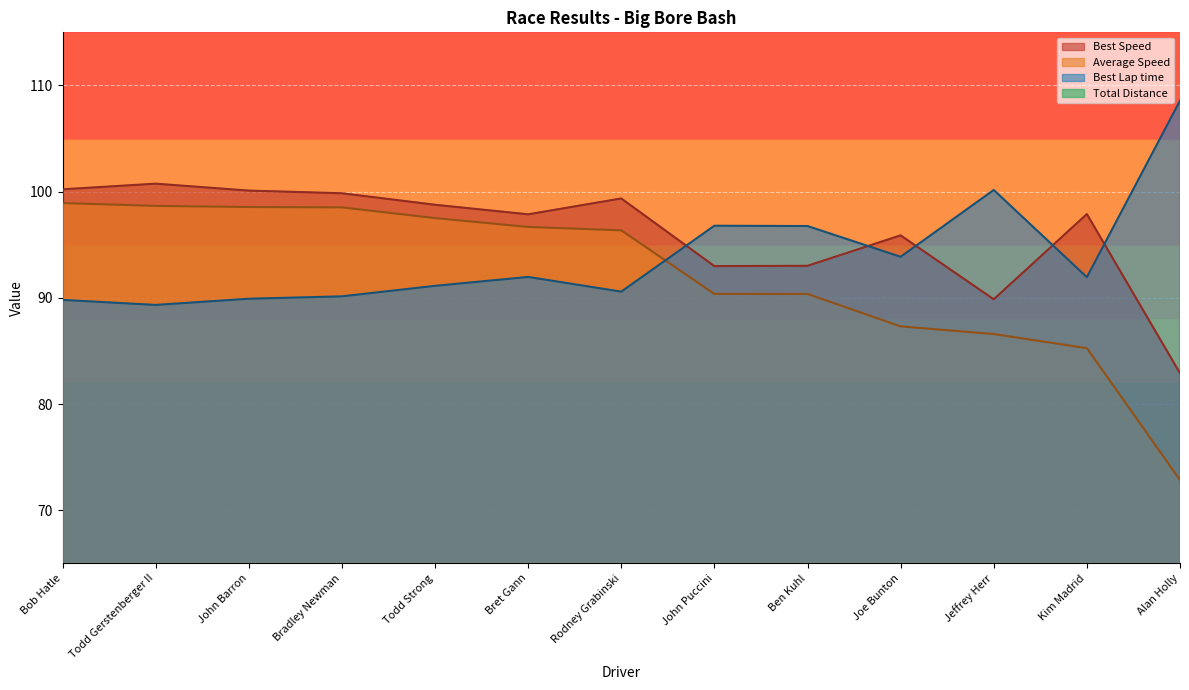

How many interior local peaks does the Best Speed series have?

4